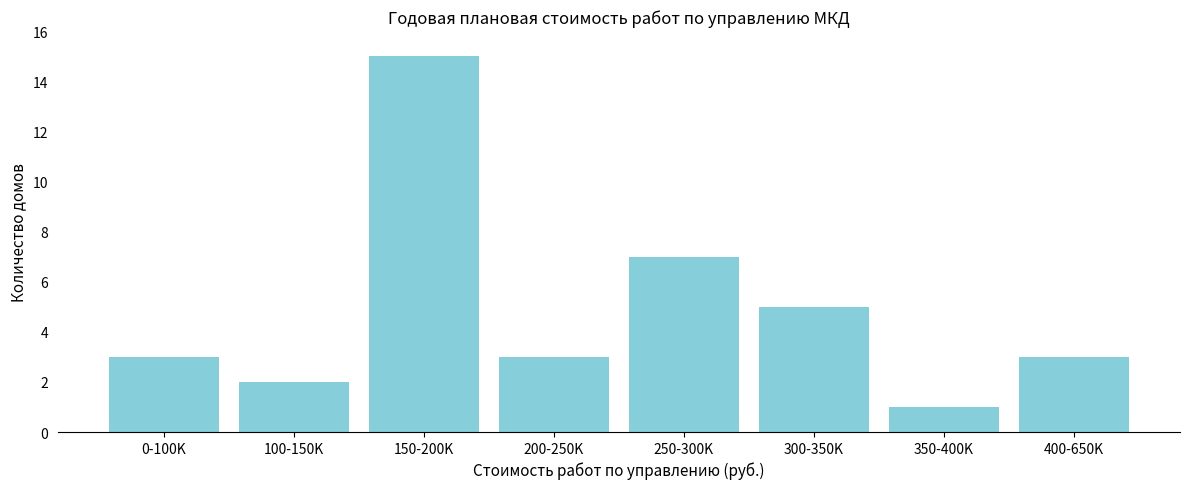

Reading right to left, transcribe all the data shown in this chart.

400-650K=3	350-400K=1	300-350K=5	250-300K=7	200-250K=3	150-200K=15	100-150K=2	0-100K=3